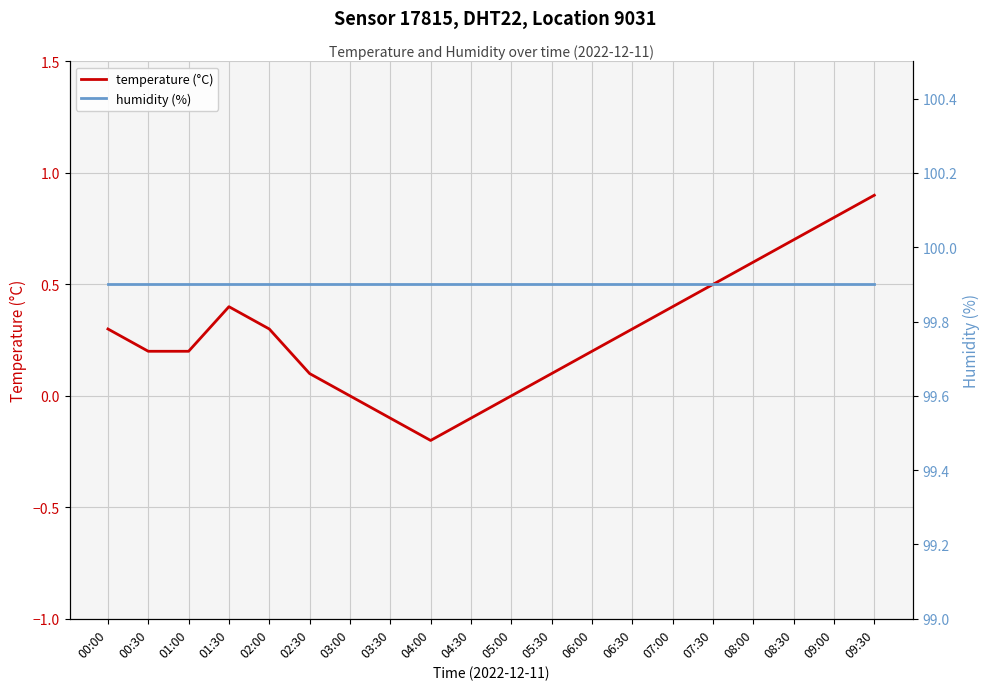

At which label is humidity (%) closest to 99?

00:00